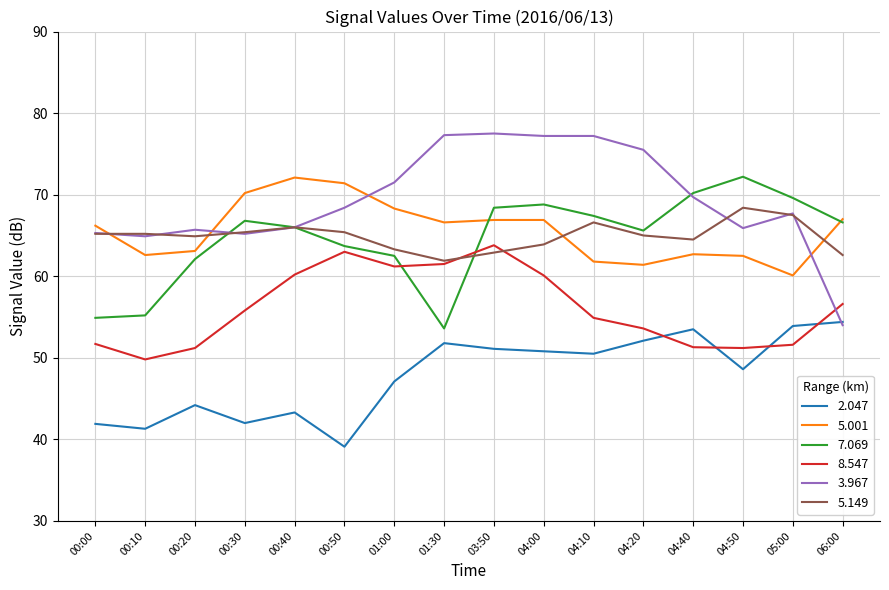

True or false: 5.149 has a value of 63.3 at 01:00.

True